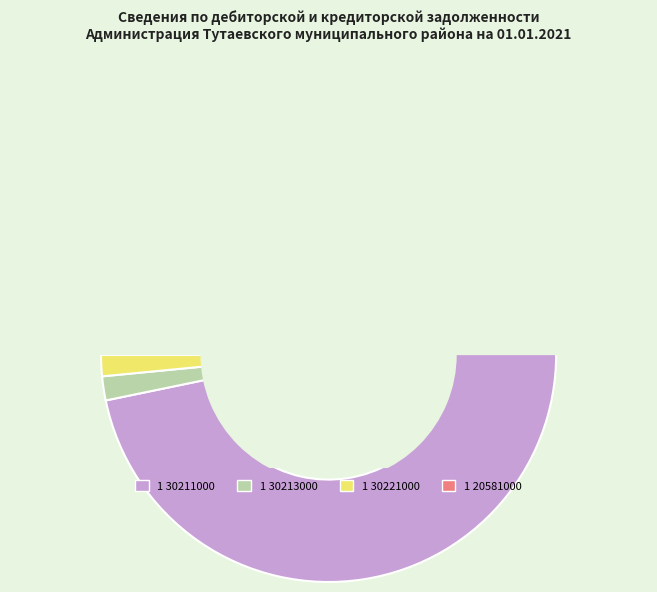

To the nearest percent, what portion does 1 30221000 represent?

2%